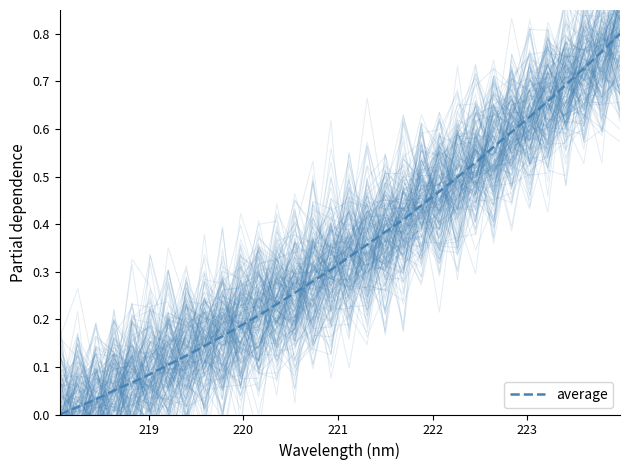

The chart shows a value of 0.0 at 219. True or false?

False